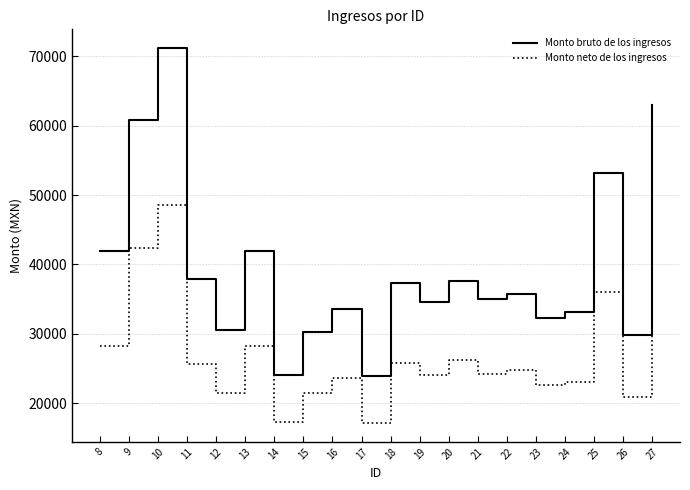

List the series in order of their peak value, lowest first.

Monto neto de los ingresos, Monto bruto de los ingresos